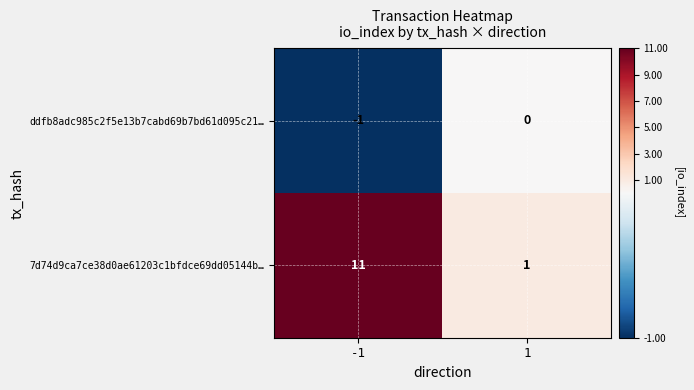

What is the difference between the highest and lowest values at 1?

1